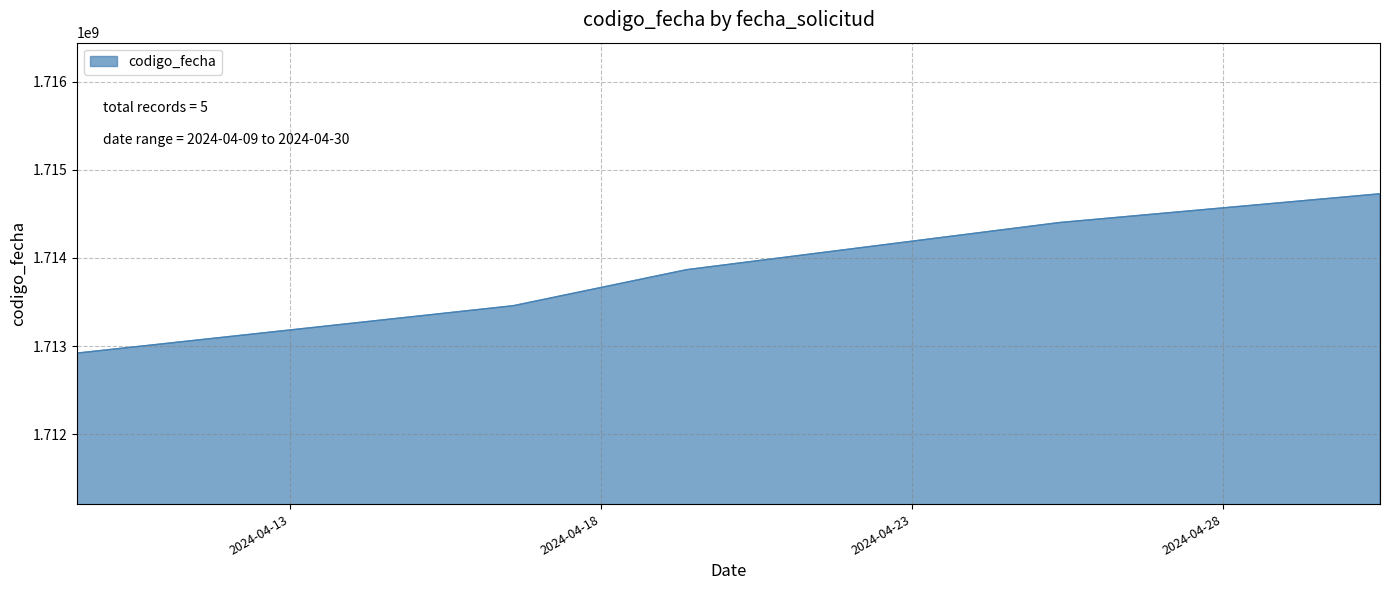

True or false: there are more than 2 points higher than both neighbors.

False